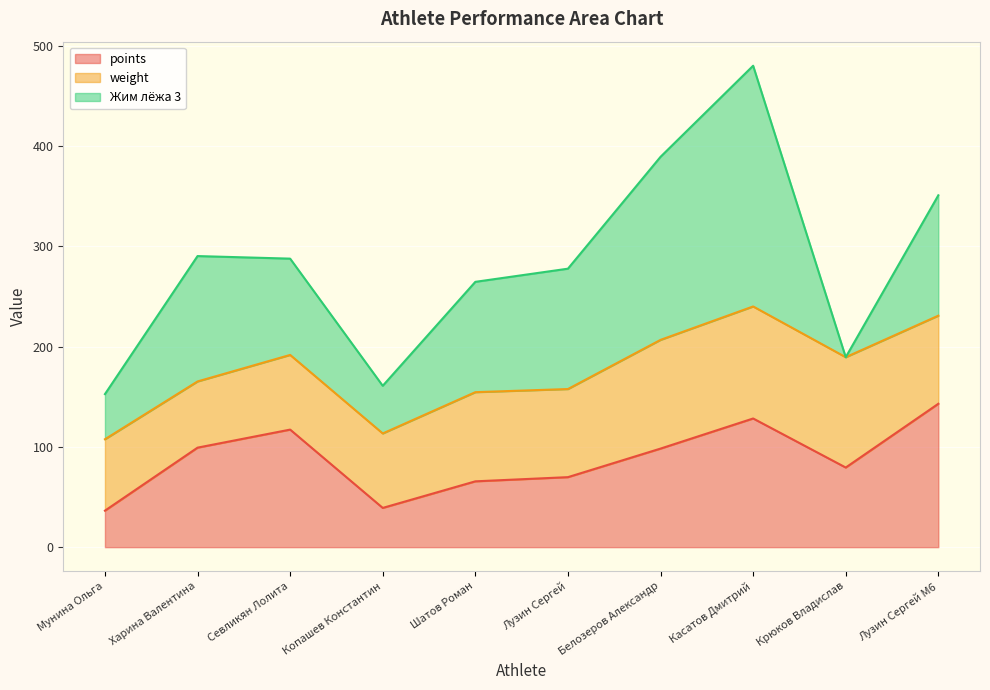

Reading left to right, what are all the values shown in this chart?

points: Мунина Ольга=36.4	Харина Валентина=99.2	Севликян Лолита=117.2	Копашев Константин=39.1	Шатов Роман=65.6	Лузин Сергей=69.8	Белозеров Александр=98.3	Касатов Дмитрий=128.3	Крюков Владислав=79.4	Лузин Сергей M6=143.0
weight: Мунина Ольга=71.2	Харина Валентина=66.0	Севликян Лолита=74.5	Копашев Константин=74.2	Шатов Роман=88.9	Лузин Сергей=87.8	Белозеров Александр=108.4	Касатов Дмитрий=111.7	Крюков Владислав=110.0	Лузин Сергей M6=87.8
Жим лёжа 3: Мунина Ольга=45.0	Харина Валентина=125.0	Севликян Лолита=96.0	Копашев Константин=47.5	Шатов Роман=110.0	Лузин Сергей=120.0	Белозеров Александр=182.5	Касатов Дмитрий=240.0	Крюков Владислав=0.0	Лузин Сергей M6=120.0